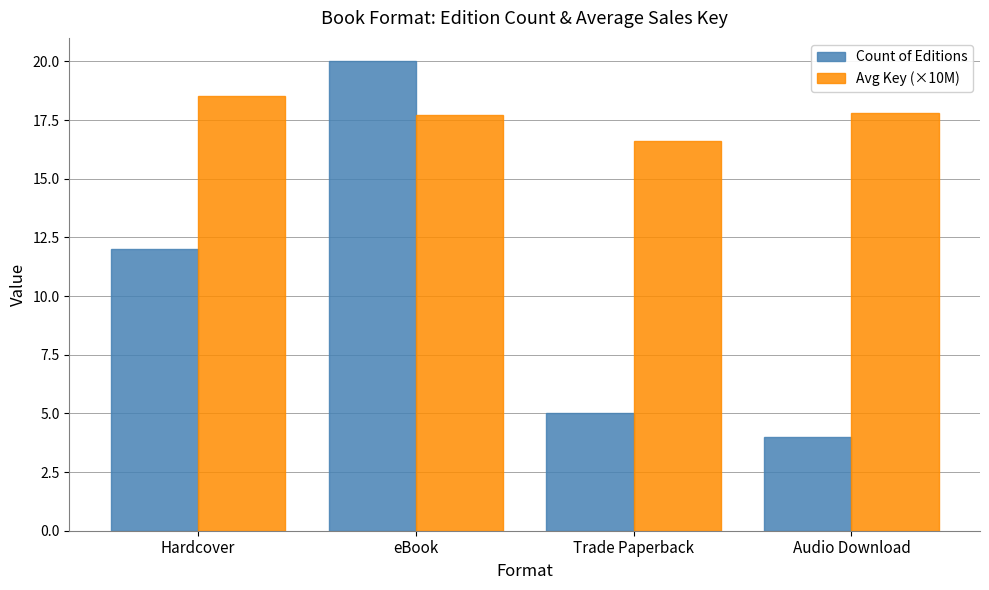

What is the minimum value for Avg Key (×10M)?

16.6